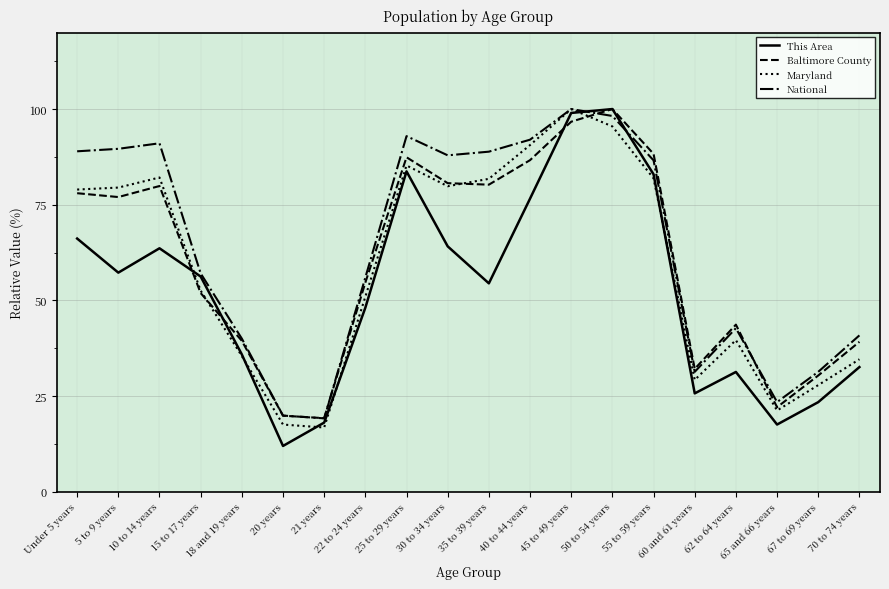

How many lines are shown in the chart?

4